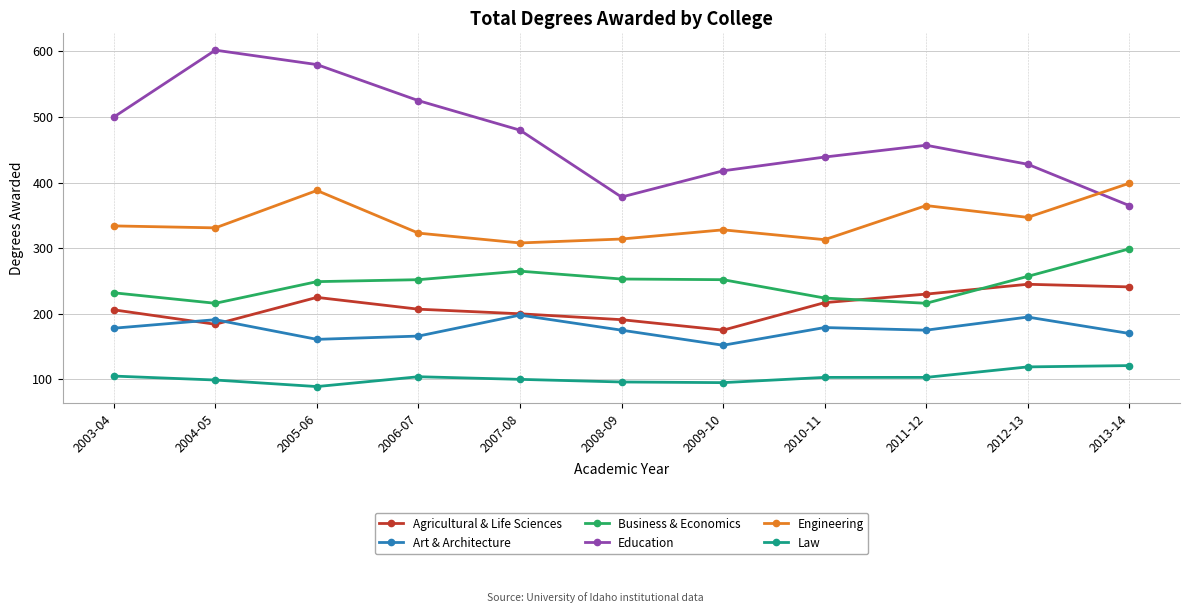

True or false: Business & Economics has a value of 121 at 2006-07.

False